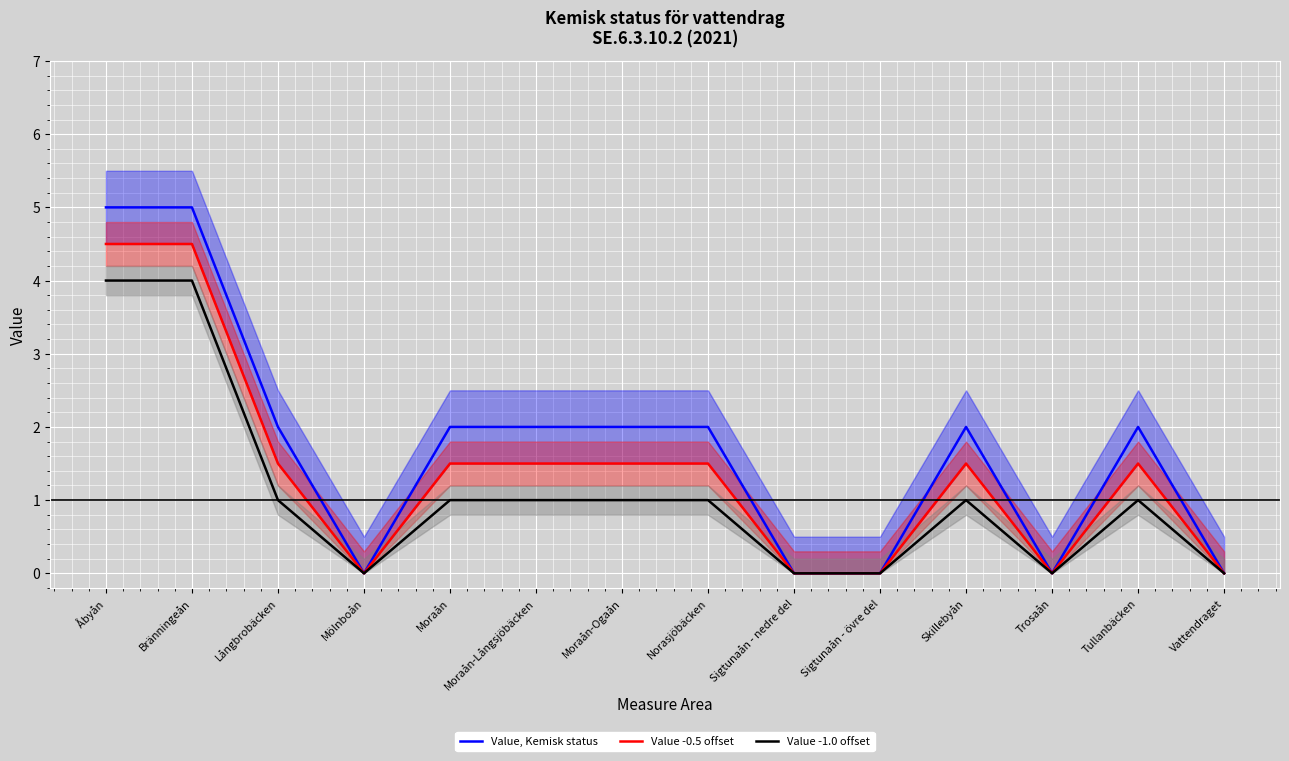

Reading left to right, transcribe all the data shown in this chart.

Value, Kemisk status: 5.0	5.0	2.0	0.0	2.0	2.0	2.0	2.0	0.0	0.0	2.0	0.0	2.0	0.0
Value -0.5 offset: 4.5	4.5	1.5	0.0	1.5	1.5	1.5	1.5	0.0	0.0	1.5	0.0	1.5	0.0
Value -1.0 offset: 4.0	4.0	1.0	0.0	1.0	1.0	1.0	1.0	0.0	0.0	1.0	0.0	1.0	0.0